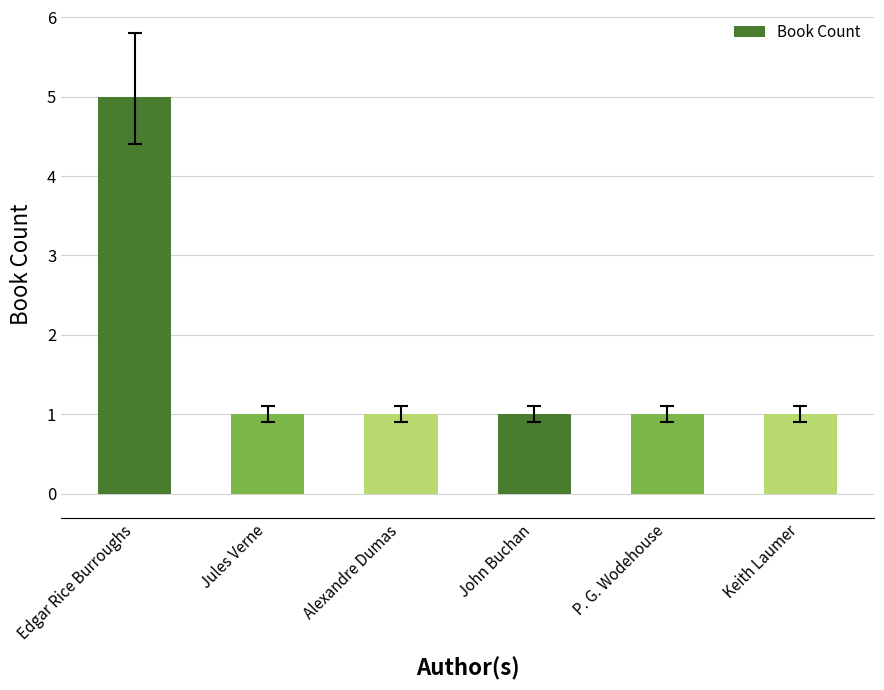

How many categories are shown in the chart?

6